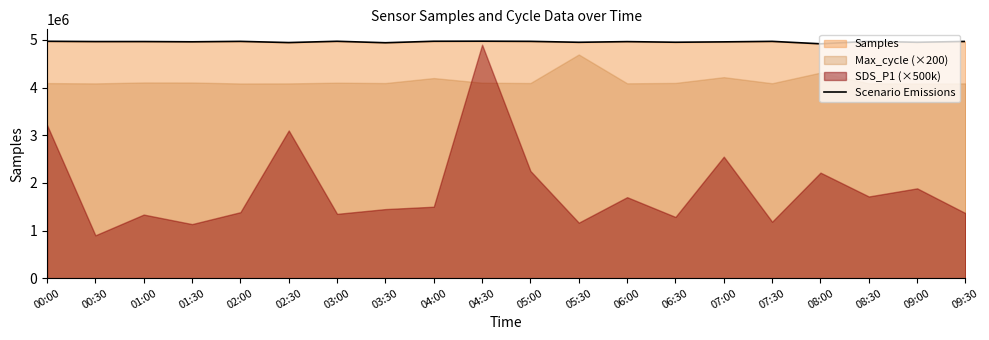

How many data points are less than 4965680?

10